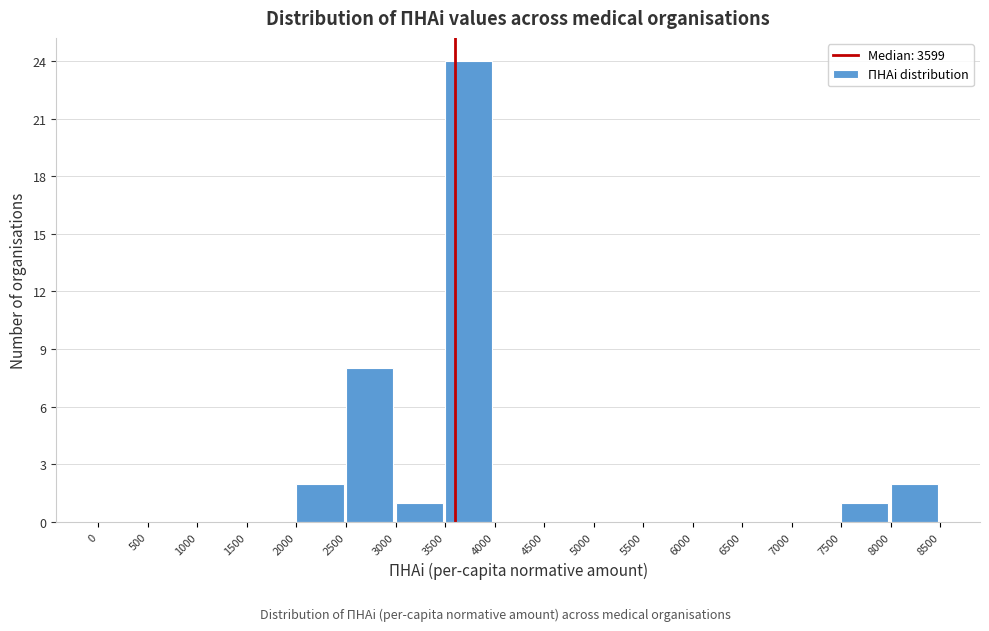

Reading left to right, transcribe this chart: for each bar, give the range it covers on the x-axis and its height. The values are not printed on the chart, so give them approximately, as read against the axis.

0 to 500: 0
500 to 1000: 0
1000 to 1500: 0
1500 to 2000: 0
2000 to 2500: 2
2500 to 3000: 8
3000 to 3500: 1
3500 to 4000: 24
4000 to 4500: 0
4500 to 5000: 0
5000 to 5500: 0
5500 to 6000: 0
6000 to 6500: 0
6500 to 7000: 0
7000 to 7500: 0
7500 to 8000: 1
8000 to 8500: 2